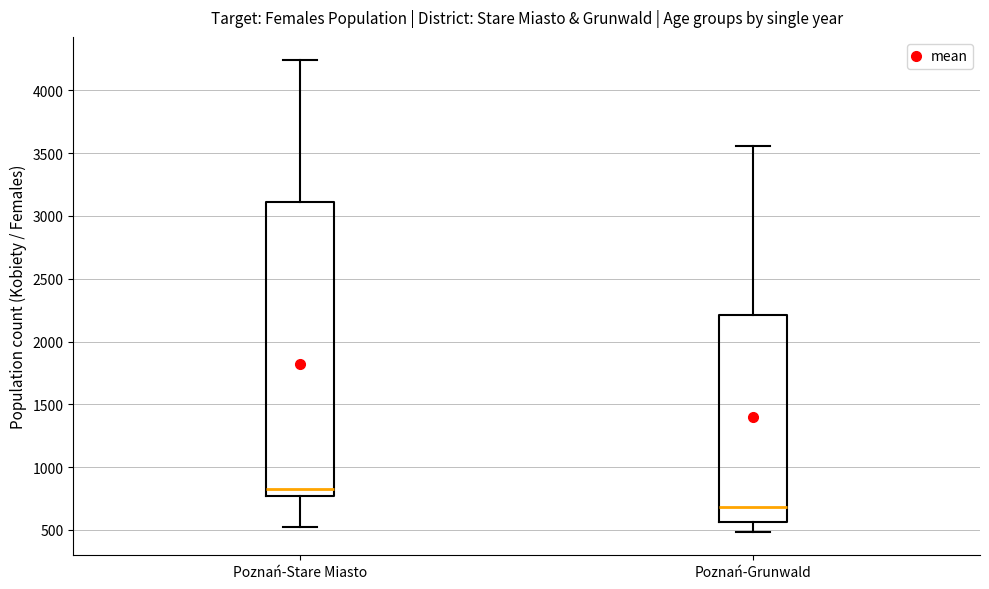

Where does the upper whisker of the box for Poznań-Stare Miasto end on the y-axis? The values are not printed on the chart, so give them approximately, as read against the axis.

4250